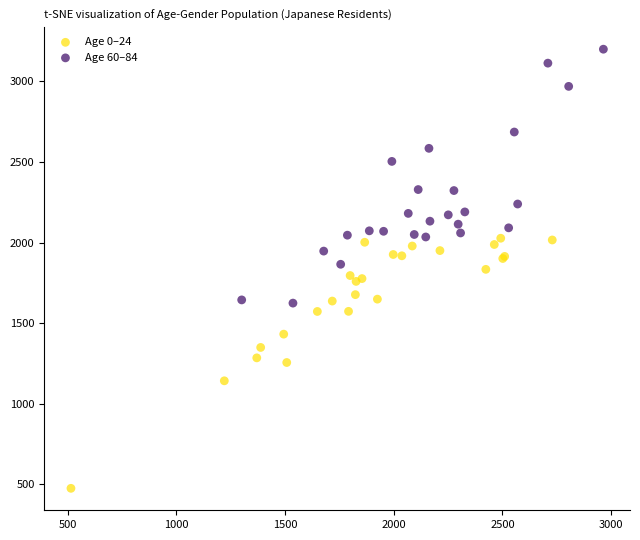

Which series contains the highest Y value?

Age 60–84